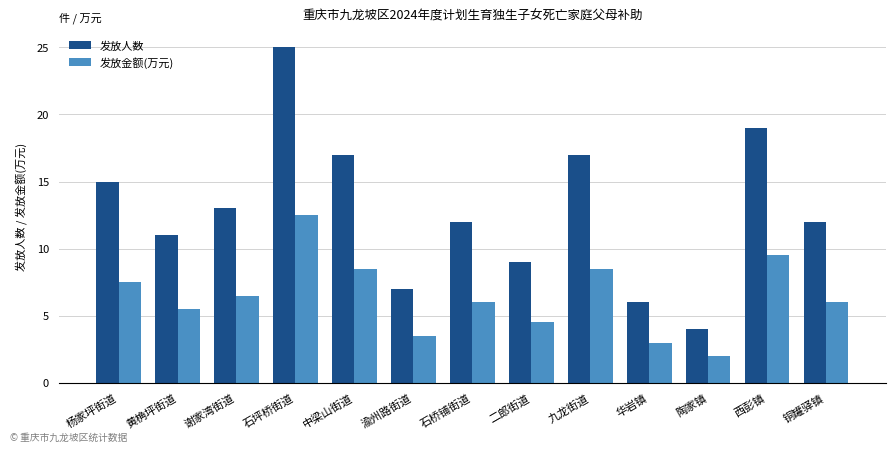

What is the average value of the 发放人数 series?

12.8